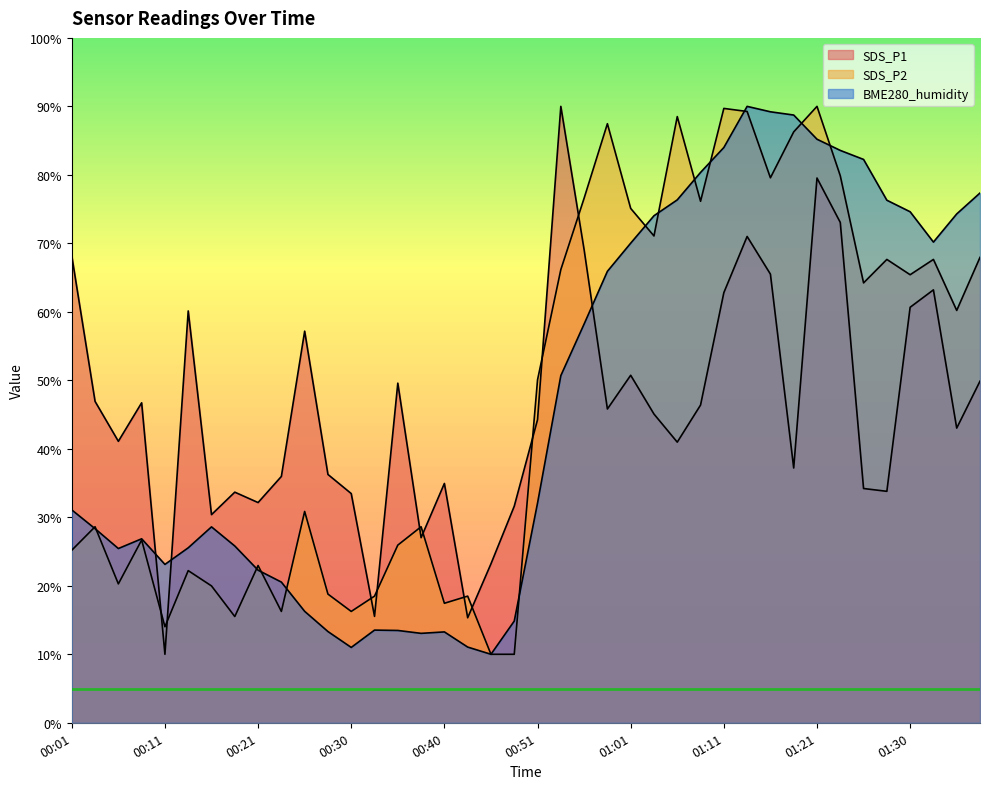

Between 01:35 and 01:23, which is larger?

01:23